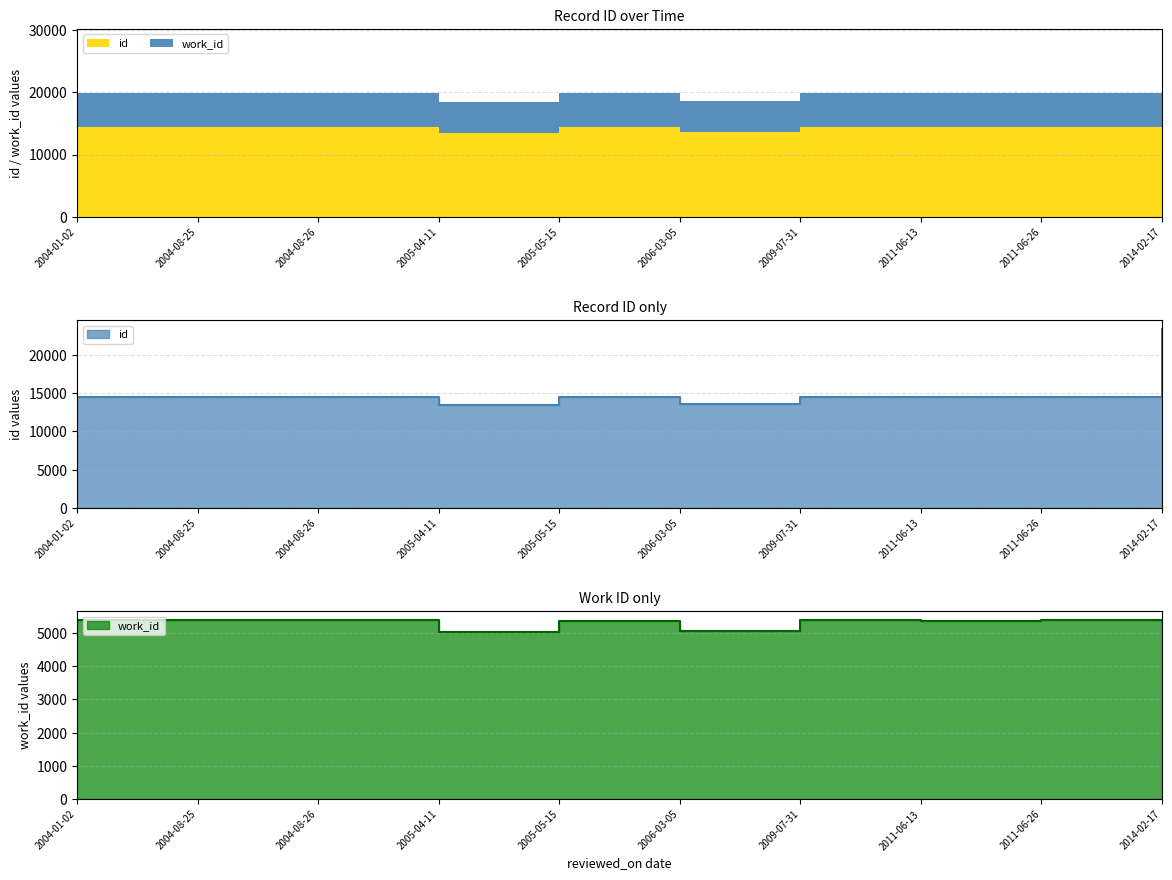

What is the lowest value of the work_id series?

5020